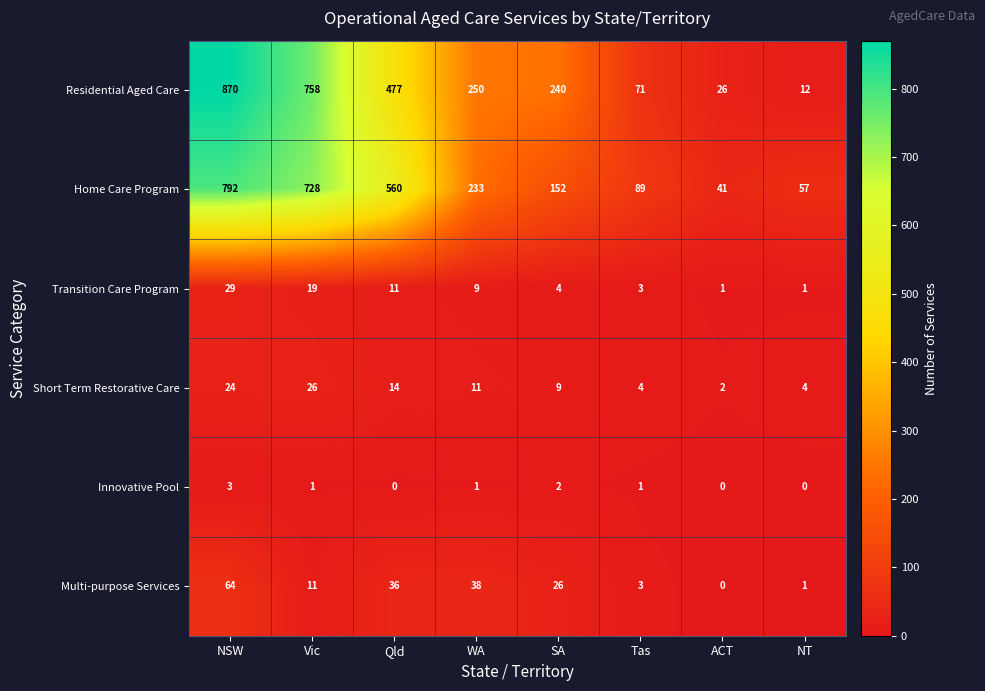

The value of Transition Care Program at WA is 9. True or false?

True